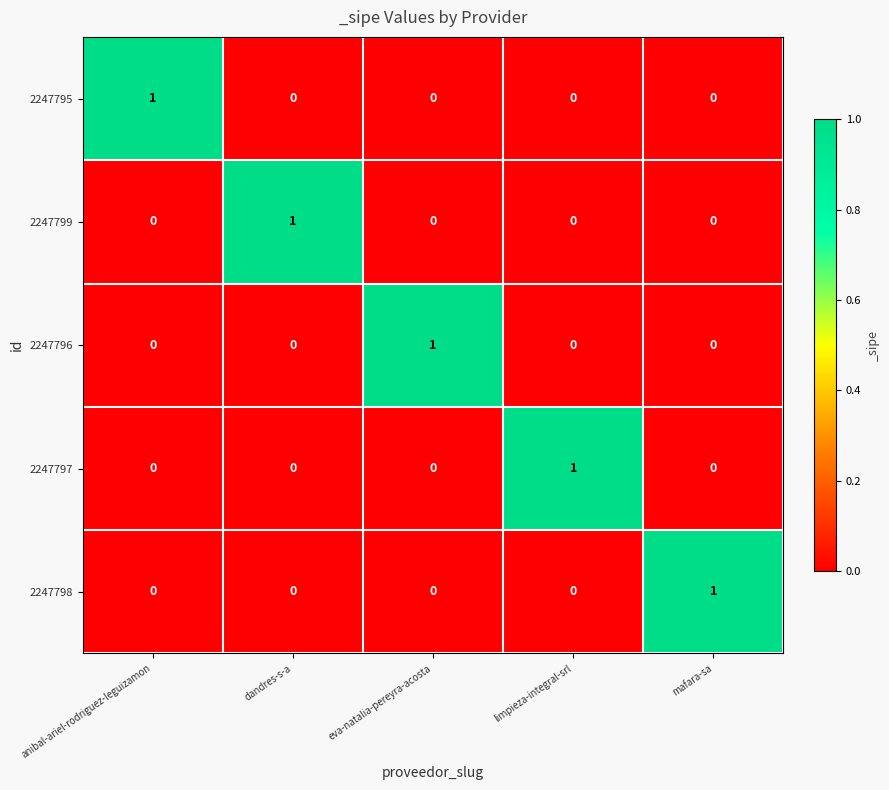

At how many categories does at least one series exceed 0?

5